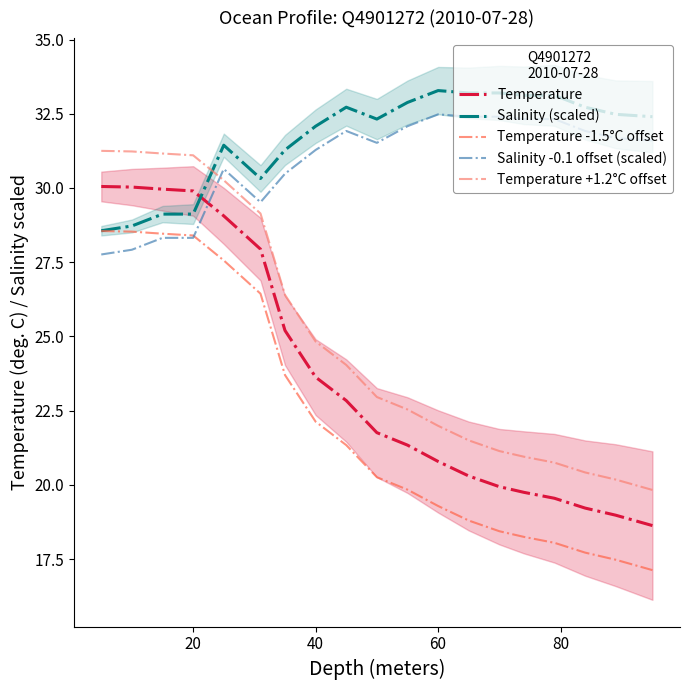

What is the value of the Salinity -0.1 offset (scaled) point at the 16th from the left?

32.3